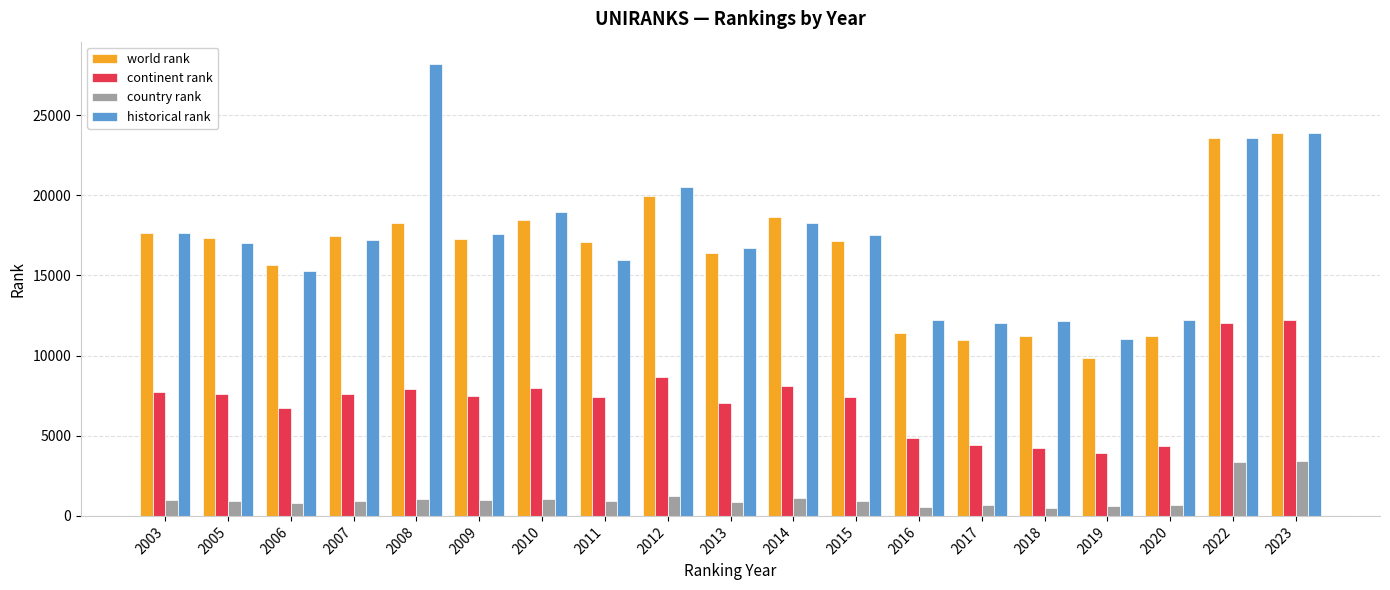

Rank the series by their maximum value, from highest to lowest.

historical rank, world rank, continent rank, country rank